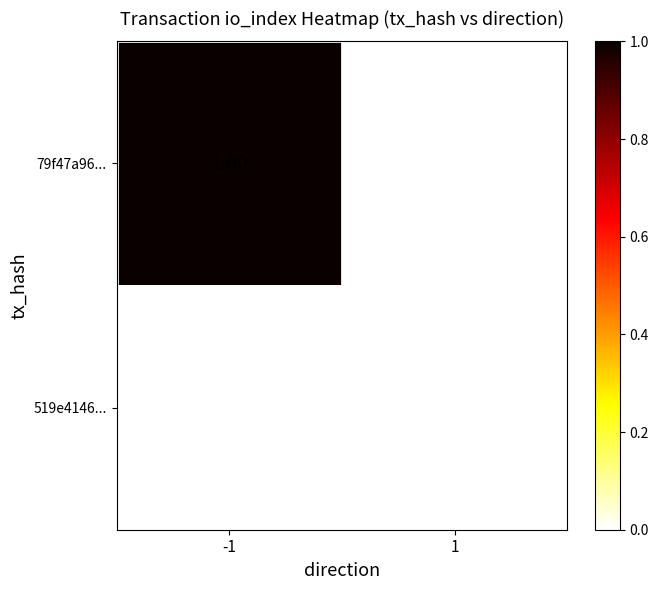

Which series has the largest range (max minus min)?

79f47a96...